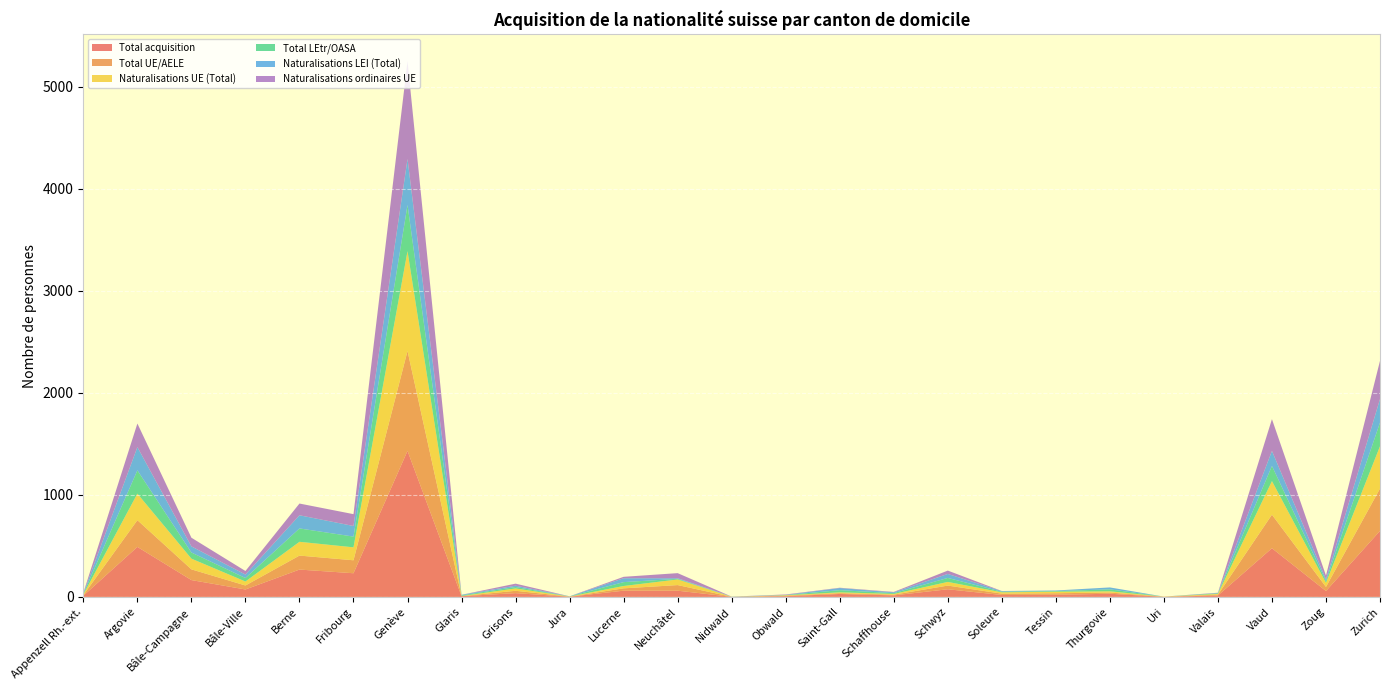

Reading left to right, list all the values displayed in this chart.

Total acquisition: Appenzell Rh.-ext.=12	Argovie=490	Bâle-Campagne=165	Bâle-Ville=73	Berne=268	Fribourg=232	Genève=1431	Glaris=7	Grisons=37	Jura=2	Lucerne=61	Neuchâtel=61	Nidwald=1	Obwald=7	Saint-Gall=29	Schaffhouse=15	Schwyz=75	Soleure=19	Tessin=21	Thurgovie=31	Uri=1	Valais=14	Vaud=477	Zoug=58	Zurich=647
Total UE/AELE: Appenzell Rh.-ext.=6	Argovie=262	Bâle-Campagne=105	Bâle-Ville=39	Berne=137	Fribourg=127	Genève=979	Glaris=1	Grisons=23	Jura=1	Lucerne=23	Neuchâtel=55	Nidwald=0	Obwald=5	Saint-Gall=8	Schaffhouse=7	Schwyz=36	Soleure=13	Tessin=15	Thurgovie=12	Uri=1	Valais=8	Vaud=329	Zoug=40	Zurich=415
Naturalisations UE (Total): Appenzell Rh.-ext.=6	Argovie=260	Bâle-Campagne=105	Bâle-Ville=39	Berne=135	Fribourg=127	Genève=978	Glaris=1	Grisons=23	Jura=1	Lucerne=23	Neuchâtel=55	Nidwald=0	Obwald=4	Saint-Gall=8	Schaffhouse=7	Schwyz=36	Soleure=13	Tessin=15	Thurgovie=12	Uri=1	Valais=7	Vaud=329	Zoug=40	Zurich=414
Total LEtr/OASA: Appenzell Rh.-ext.=6	Argovie=228	Bâle-Campagne=60	Bâle-Ville=34	Berne=131	Fribourg=105	Genève=452	Glaris=6	Grisons=14	Jura=1	Lucerne=38	Neuchâtel=6	Nidwald=1	Obwald=2	Saint-Gall=21	Schaffhouse=8	Schwyz=39	Soleure=6	Tessin=6	Thurgovie=19	Uri=0	Valais=6	Vaud=148	Zoug=18	Zurich=232
Naturalisations LEI (Total): Appenzell Rh.-ext.=6	Argovie=228	Bâle-Campagne=60	Bâle-Ville=34	Berne=129	Fribourg=104	Genève=451	Glaris=6	Grisons=13	Jura=1	Lucerne=38	Neuchâtel=6	Nidwald=1	Obwald=2	Saint-Gall=21	Schaffhouse=8	Schwyz=39	Soleure=6	Tessin=6	Thurgovie=19	Uri=0	Valais=3	Vaud=148	Zoug=17	Zurich=231
Naturalisations ordinaires UE: Appenzell Rh.-ext.=5	Argovie=231	Bâle-Campagne=85	Bâle-Ville=35	Berne=115	Fribourg=116	Genève=958	Glaris=0	Grisons=20	Jura=0	Lucerne=14	Neuchâtel=50	Nidwald=0	Obwald=4	Saint-Gall=3	Schaffhouse=4	Schwyz=33	Soleure=1	Tessin=0	Thurgovie=0	Uri=0	Valais=3	Vaud=311	Zoug=36	Zurich=374